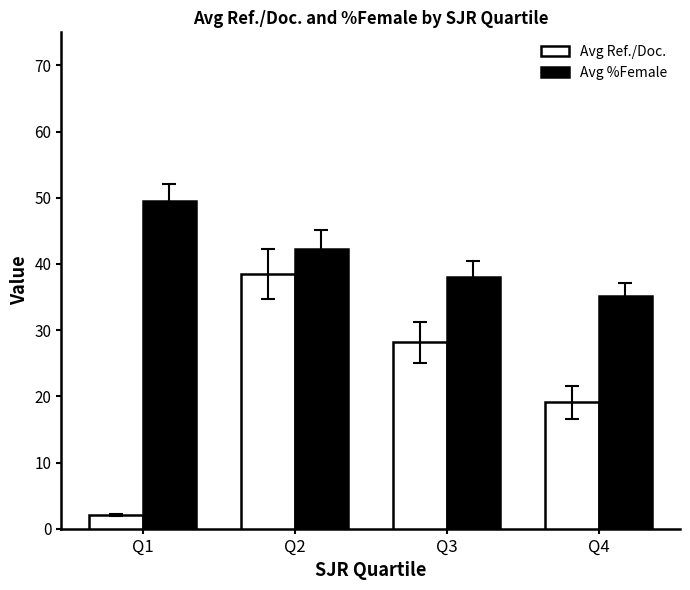

Is it true that Avg Ref./Doc. equals 19.1 at Q4?

True